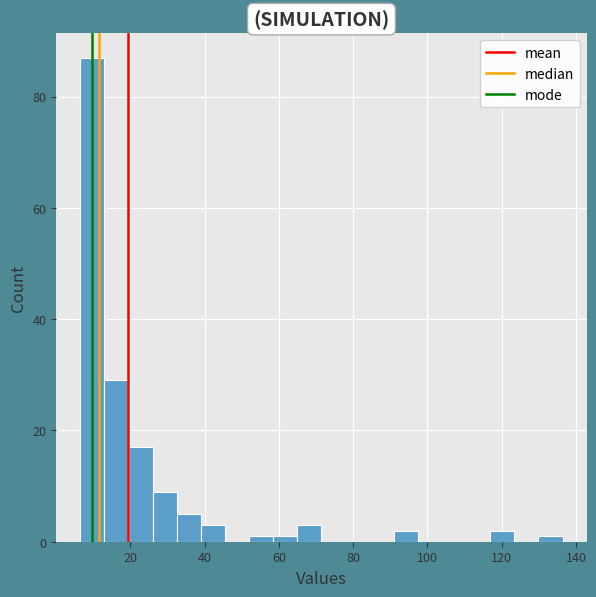

Read against the x-axis, roughly where is the centre of the tallest bar?

10